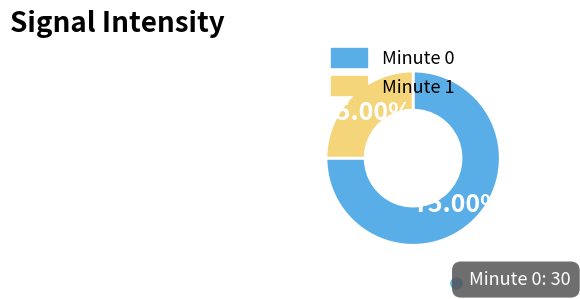

Combined, do Minute 0 and Minute 1 account for over 50%?

Yes